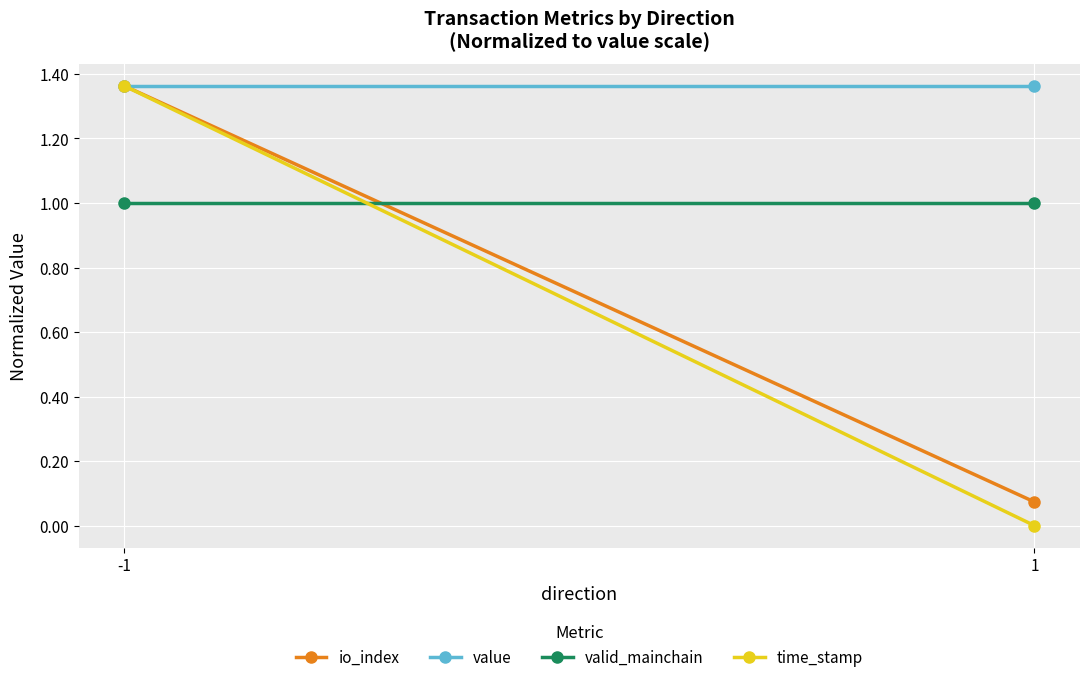

Where is value nearest to the value 1?

-1